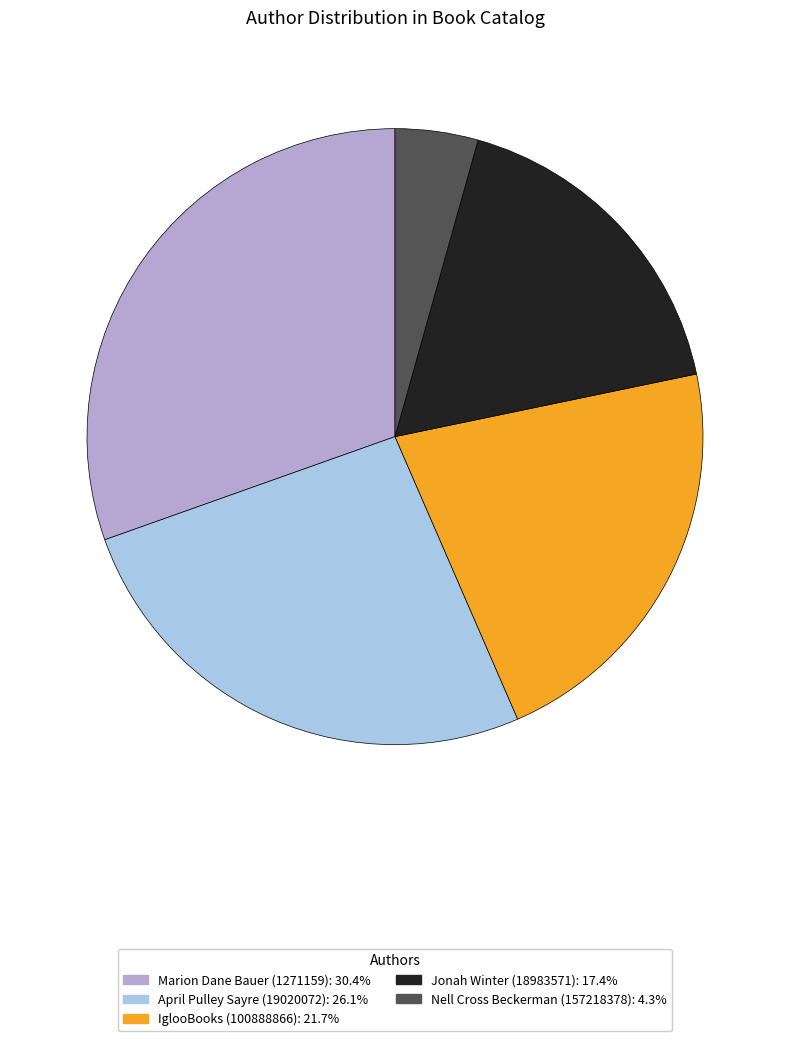

How many segments does this pie chart have?

5